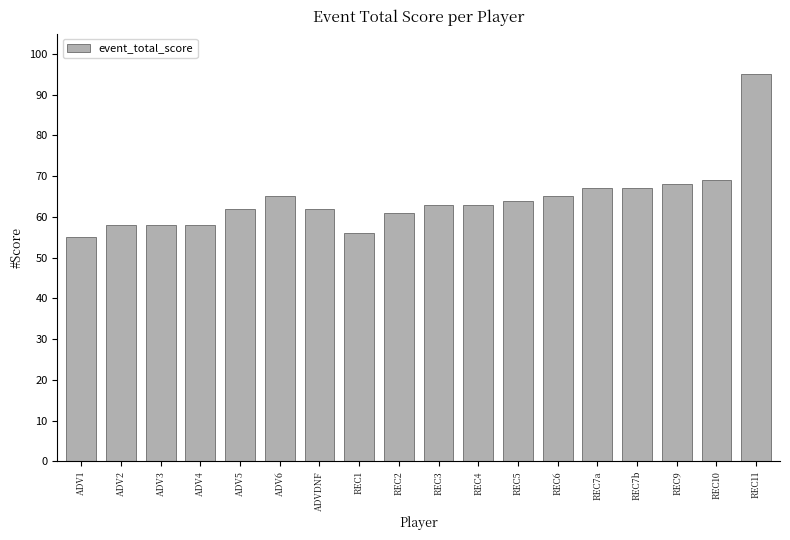

What is the maximum value shown in the chart?

95